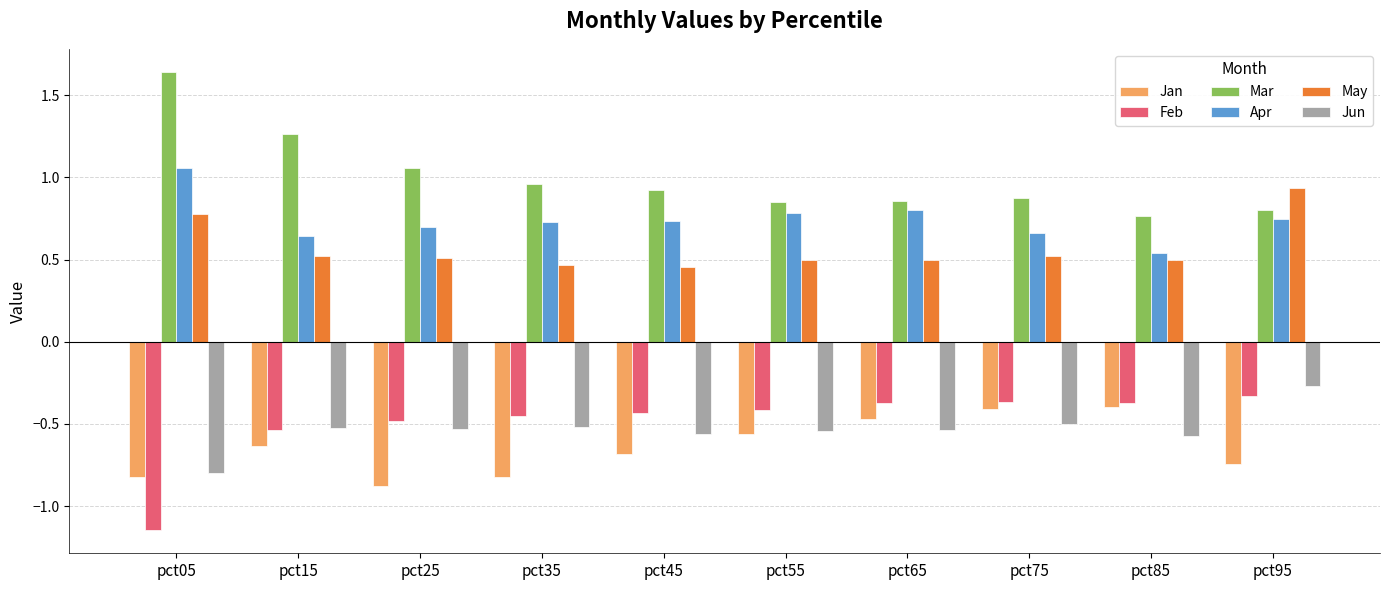

Which category has the lowest value in the Jan series?

pct25